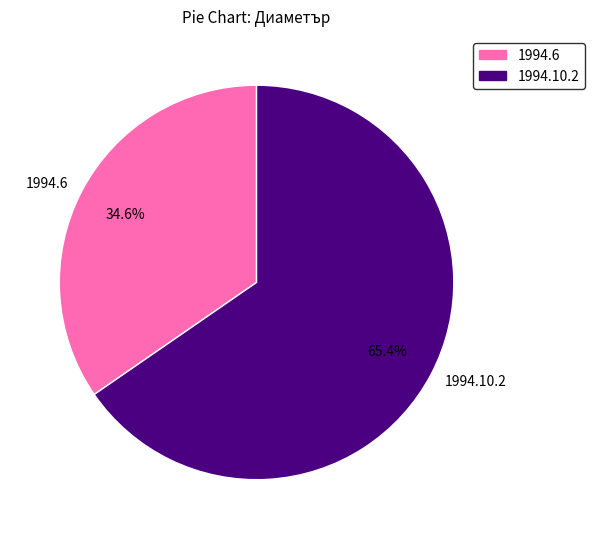

Does any single category account for the majority?

Yes